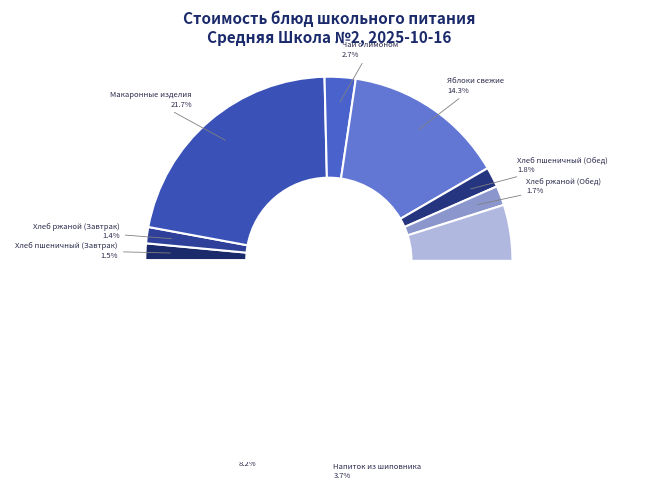

Which category has the biggest portion of the pie?

Котлета куриная